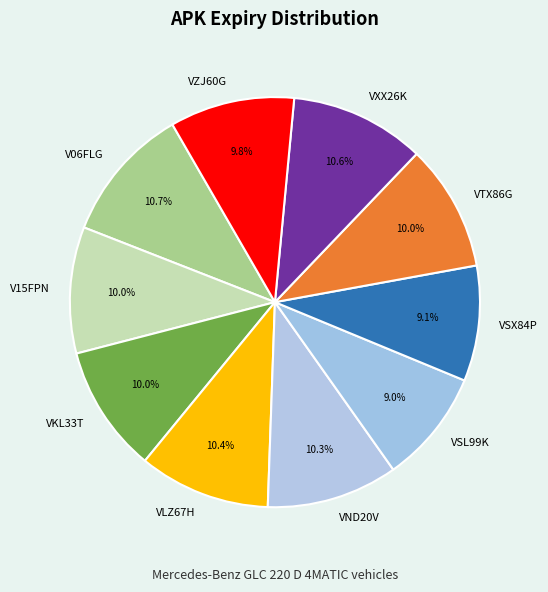

To the nearest percent, what portion does V15FPN represent?

10%